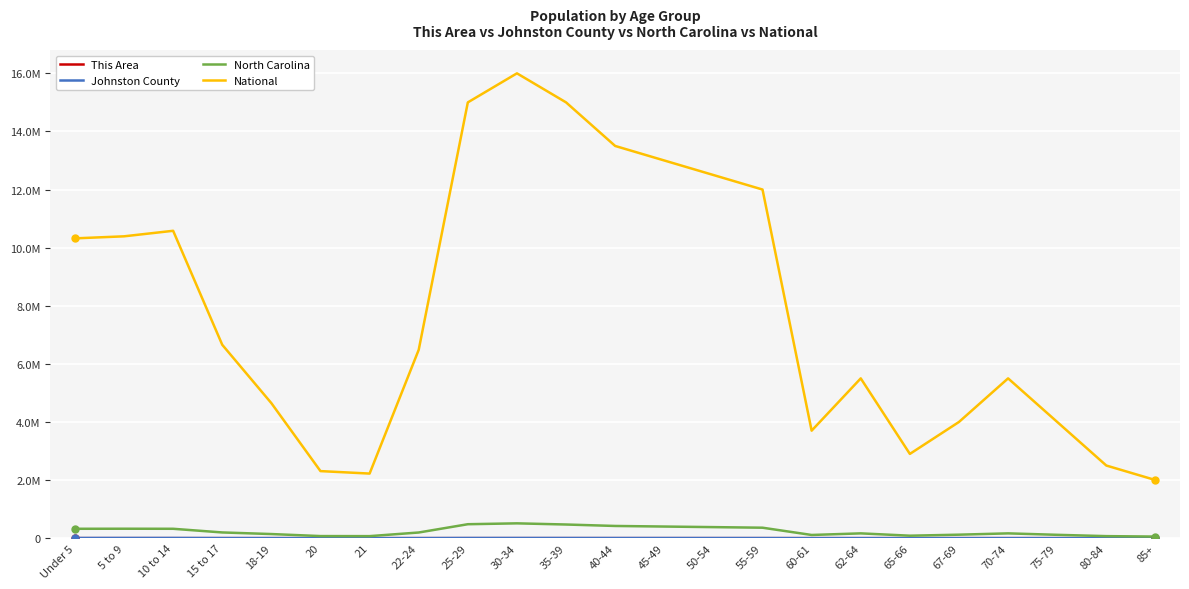

True or false: Johnston County and This Area intersect in this chart.

False